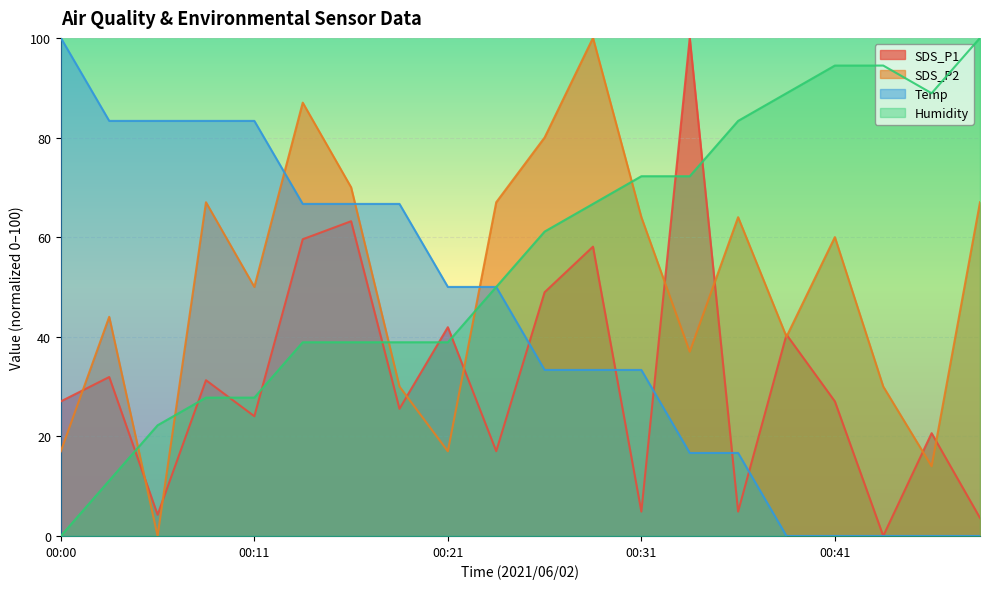

What is the difference between the second highest and second lowest values in the Humidity series?

83.3